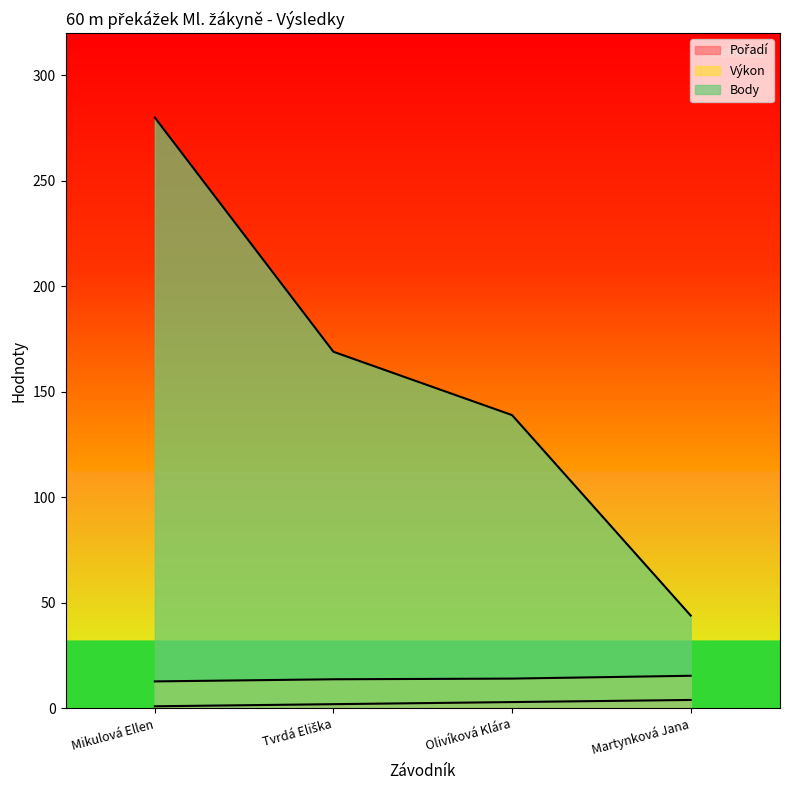

The value of Body at Mikulová Ellen is 450.8. True or false?

False